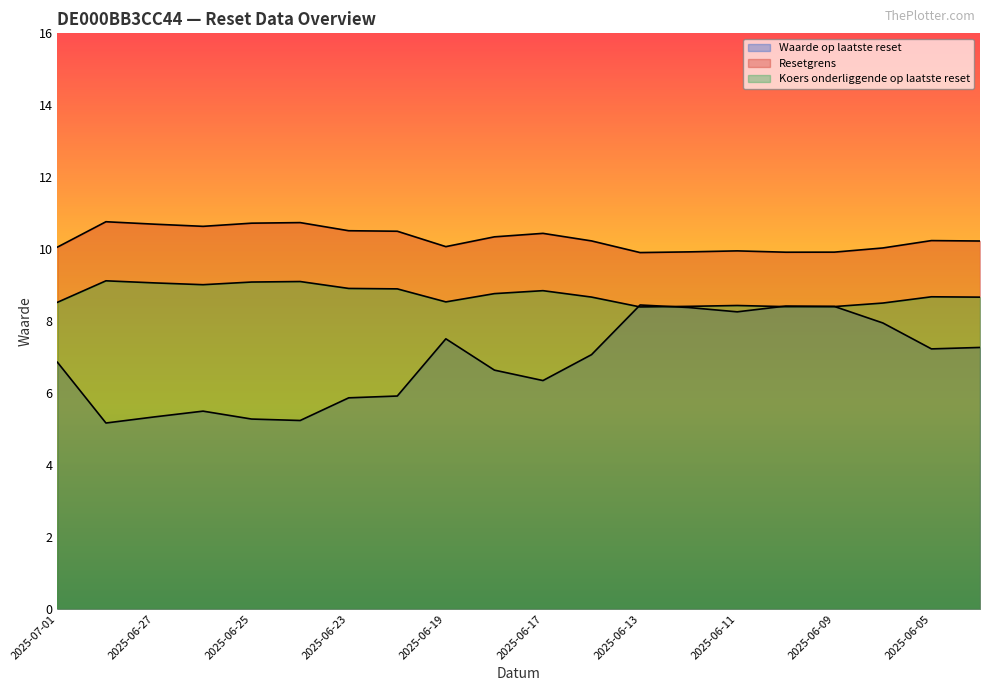

At which label does Resetgrens first exceed 10?

2025-07-01